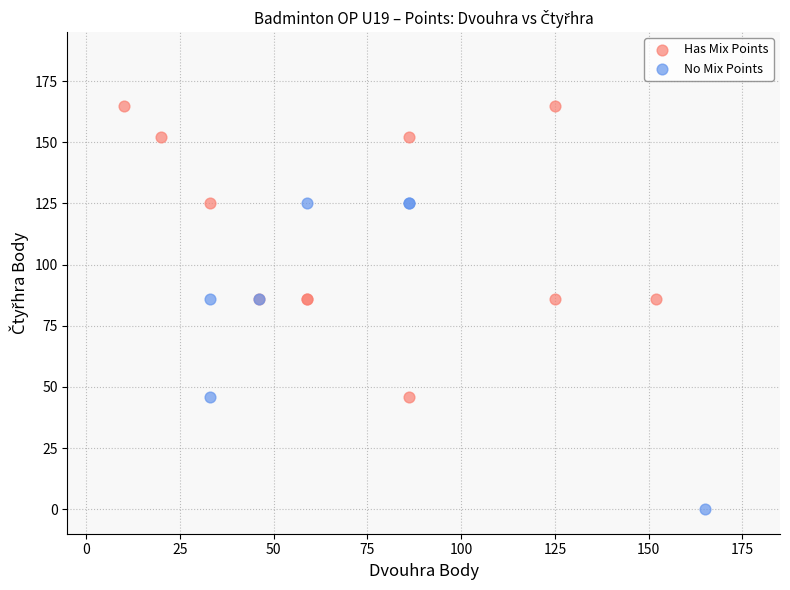

What are all the series names shown in the legend?

Has Mix Points, No Mix Points